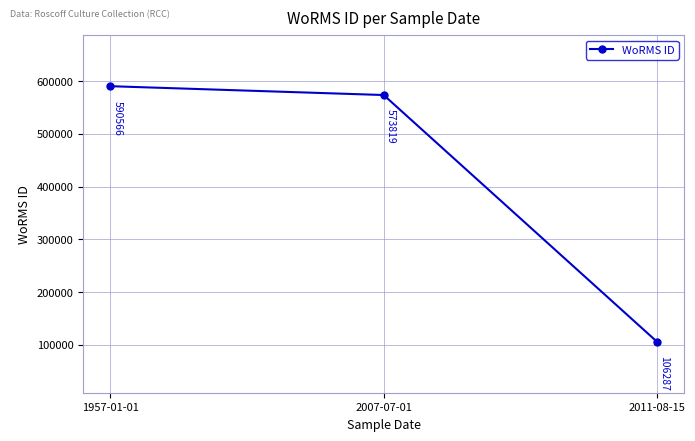

What is the label of the 3rd point from the right?

1957-01-01